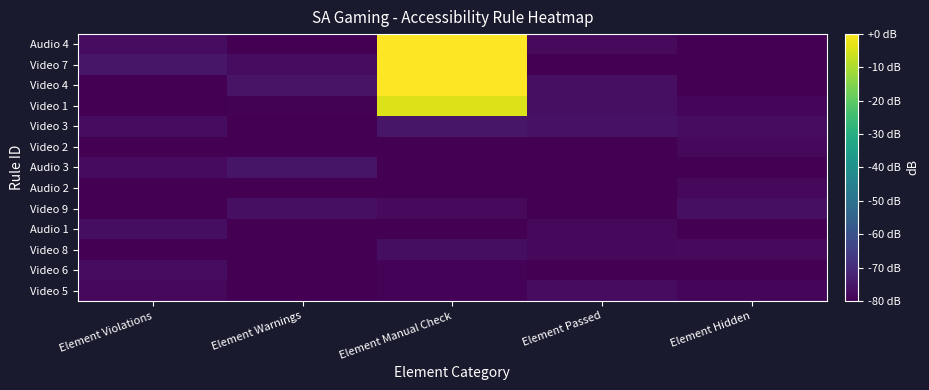

At which category is the sum across all series the highest?

Element Manual Check